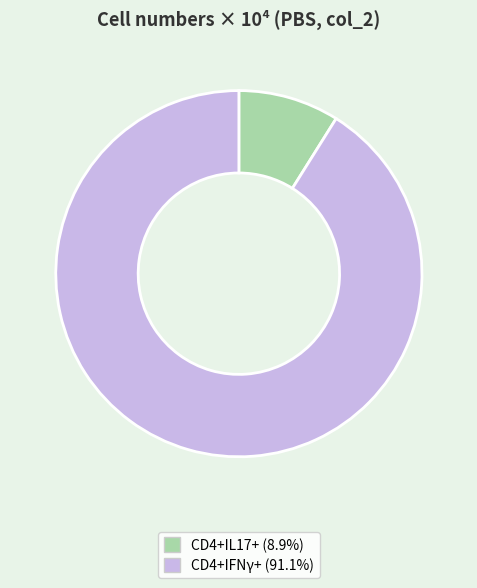

Is it true that CD4+IFNγ+ is 98% of the pie?

False